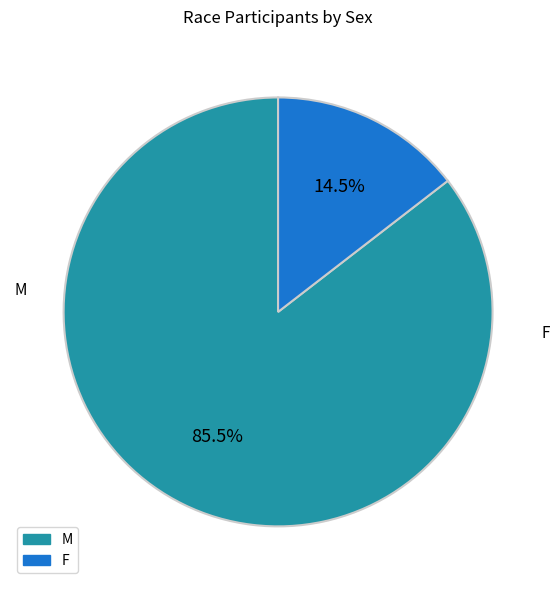

What percentage is NOT represented by F?

85.5%